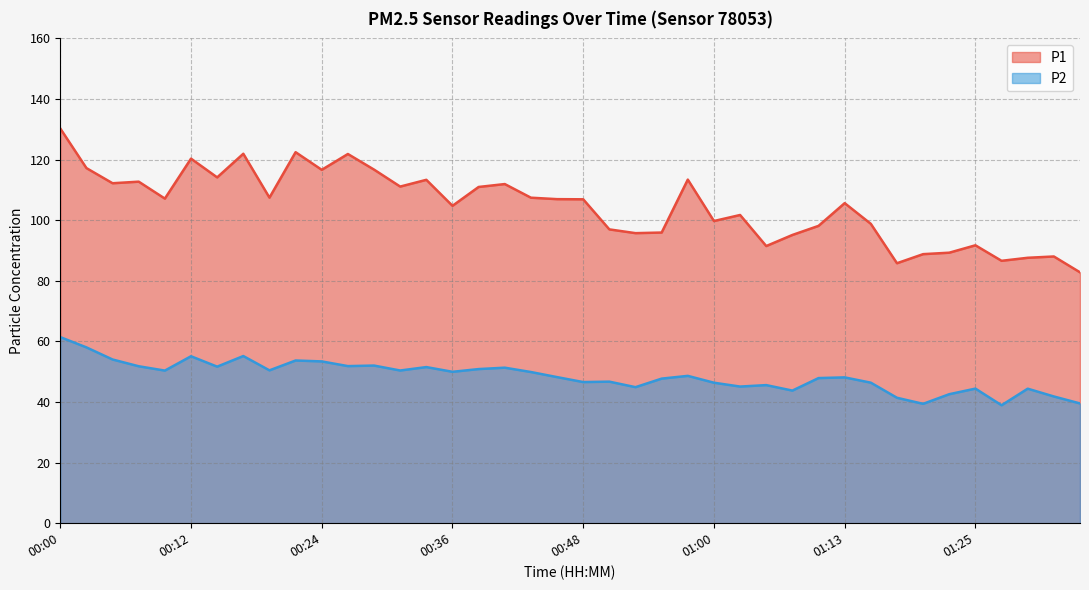

What is the difference between the P1 values at 01:08 and 01:30?

7.5